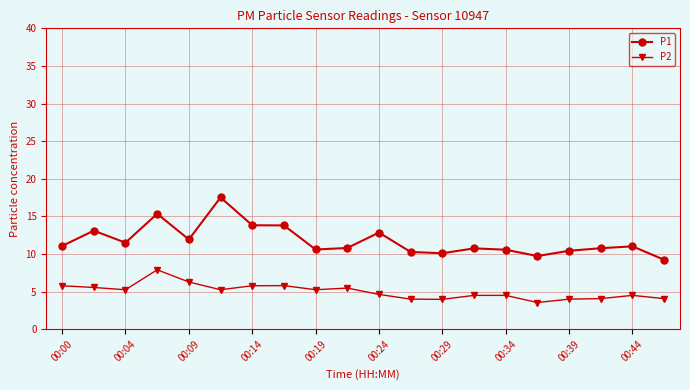

True or false: P1 has more than 0 interior local peaks.

True